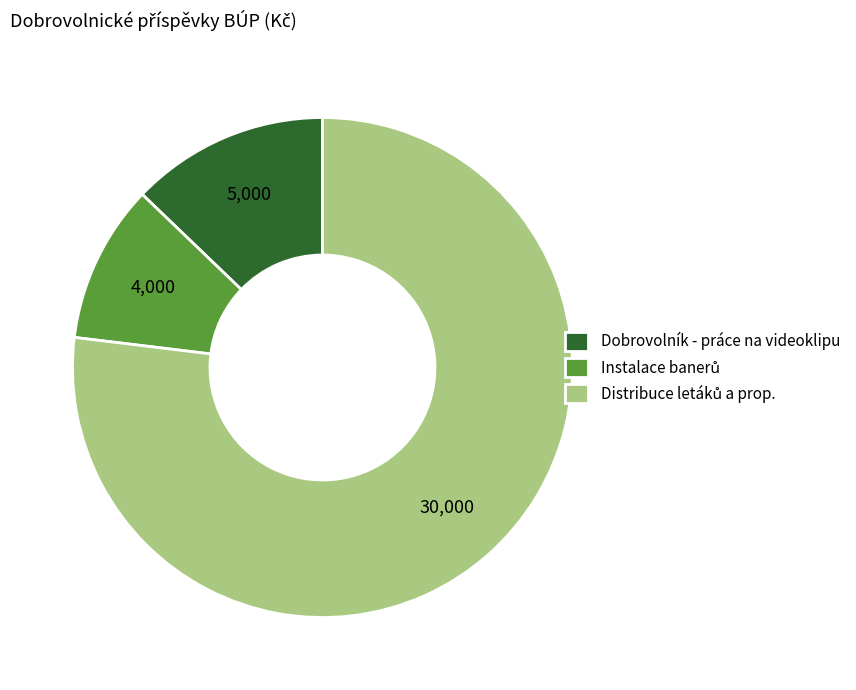

True or false: Dobrovolník - práce na videoklipu accounts for 13% of the total.

True